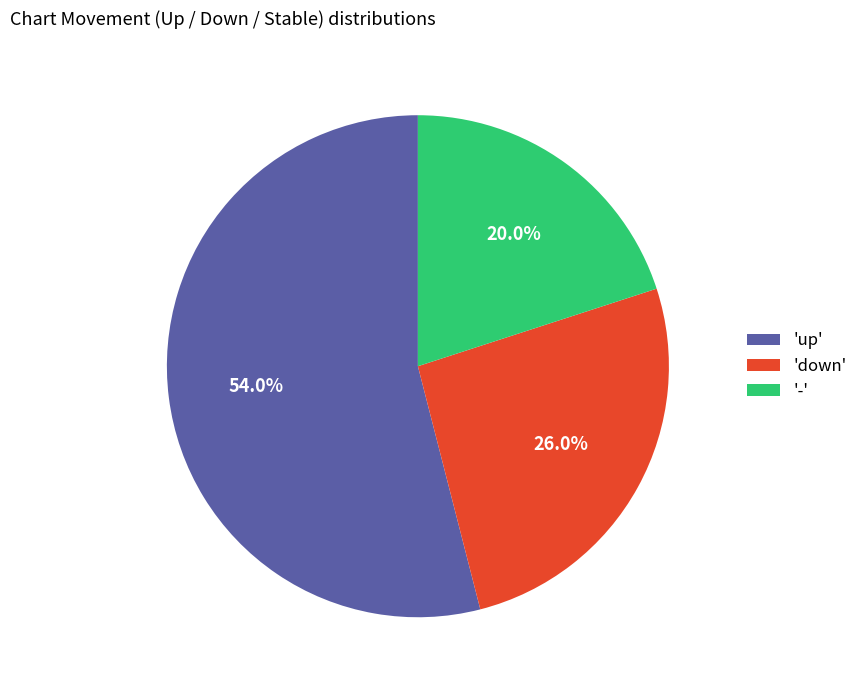

Count the number of slices in the pie.

3